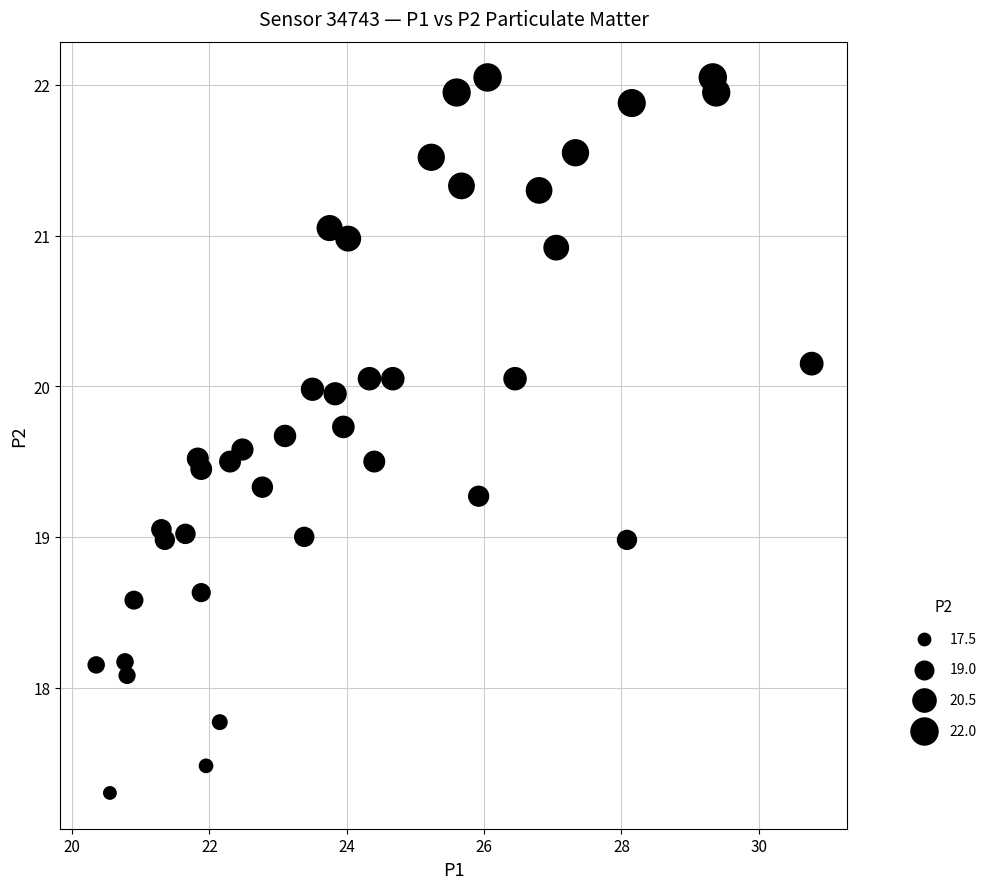

What is the range of X values (max minus min)?

10.4